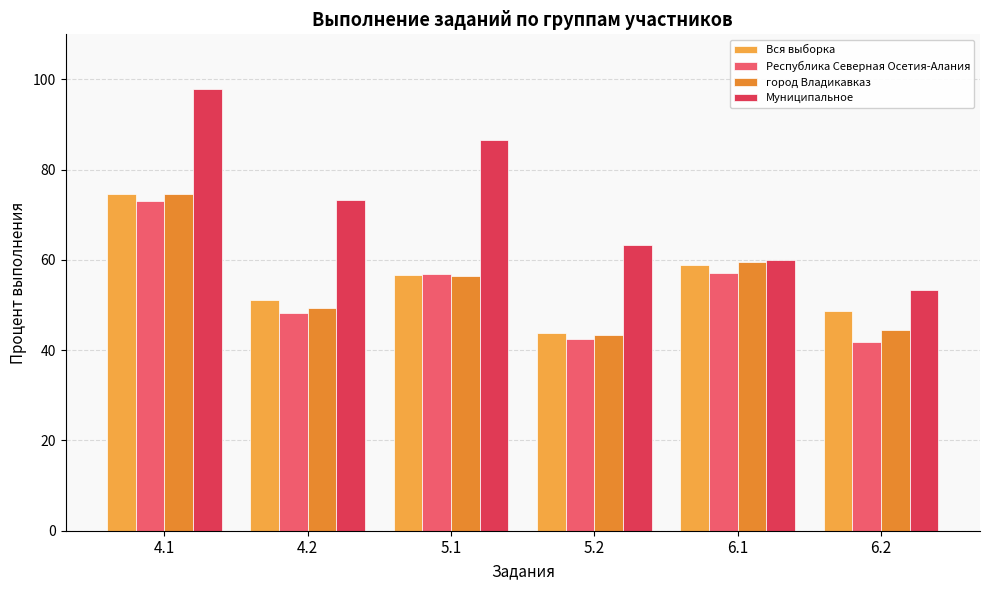

Does the chart contain any negative values?

No